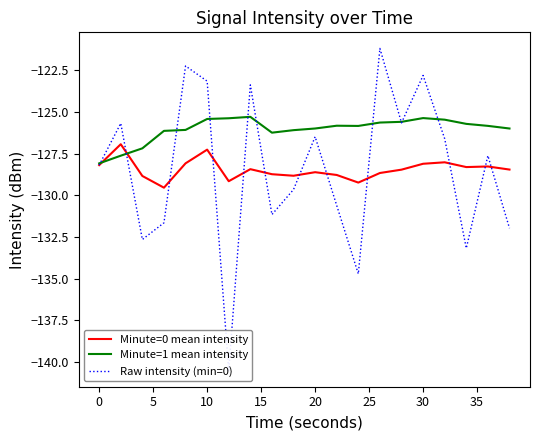

After their last crossing, which series has the higher values: Minute=0 mean intensity or Raw intensity (min=0)?

Minute=0 mean intensity